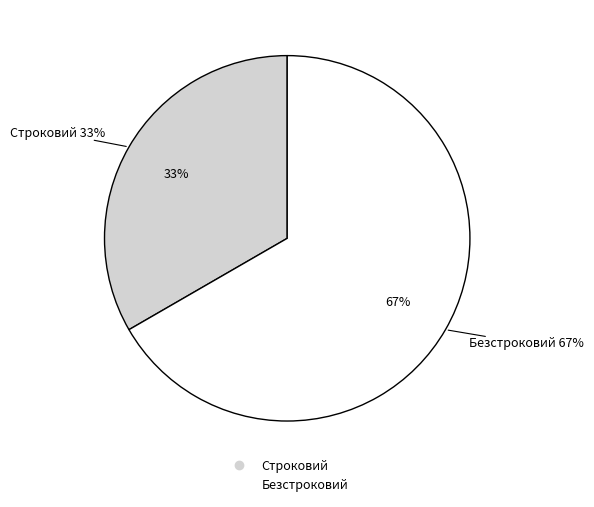

Rank the categories by value from lowest to highest.

Строковий, Безстроковий